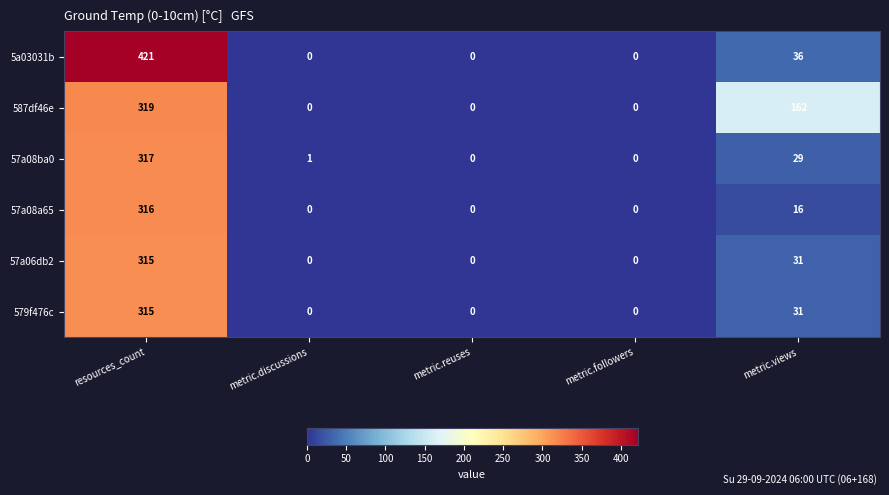

At which label is 579f476c closest to 157?

metric.views